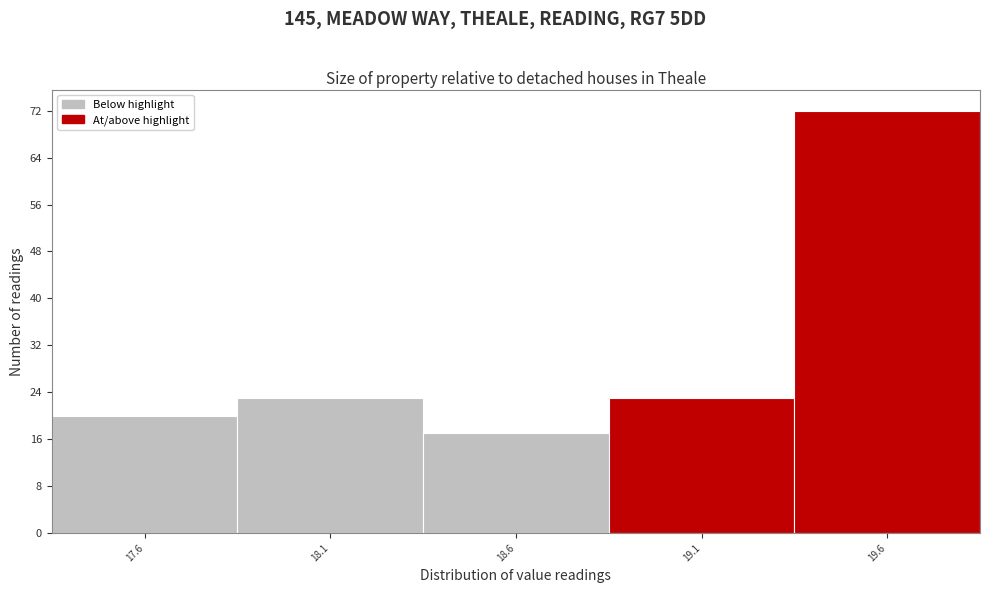

Reading left to right, transcribe this chart: for each bar, give the range it covers on the x-axis and its height. The values are not printed on the chart, so give them approximately, as read against the axis.

17.35 to 17.85: 20
17.85 to 18.35: 23
18.35 to 18.85: 17
18.85 to 19.35: 23
19.35 to 19.85: 72